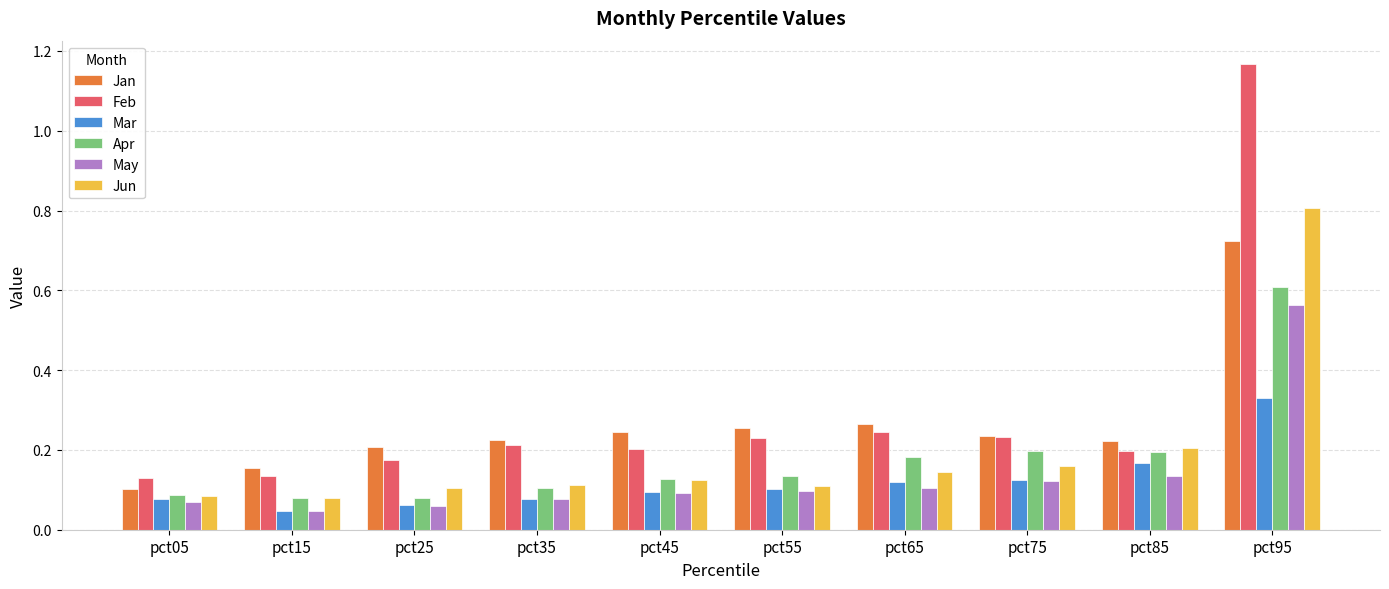

Which series has the largest range (max minus min)?

Feb